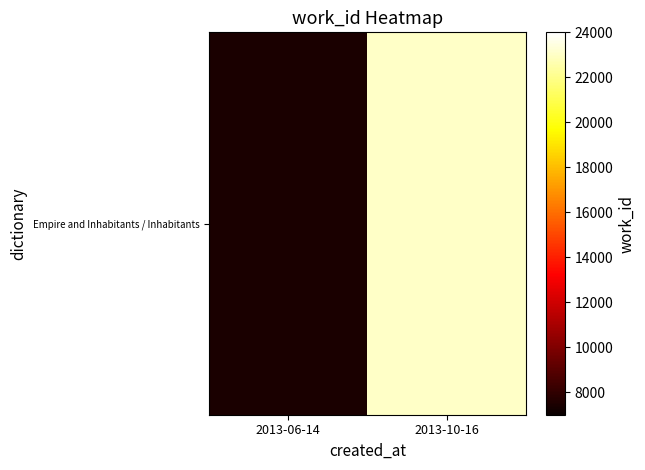

What is the sum of all values?

30457